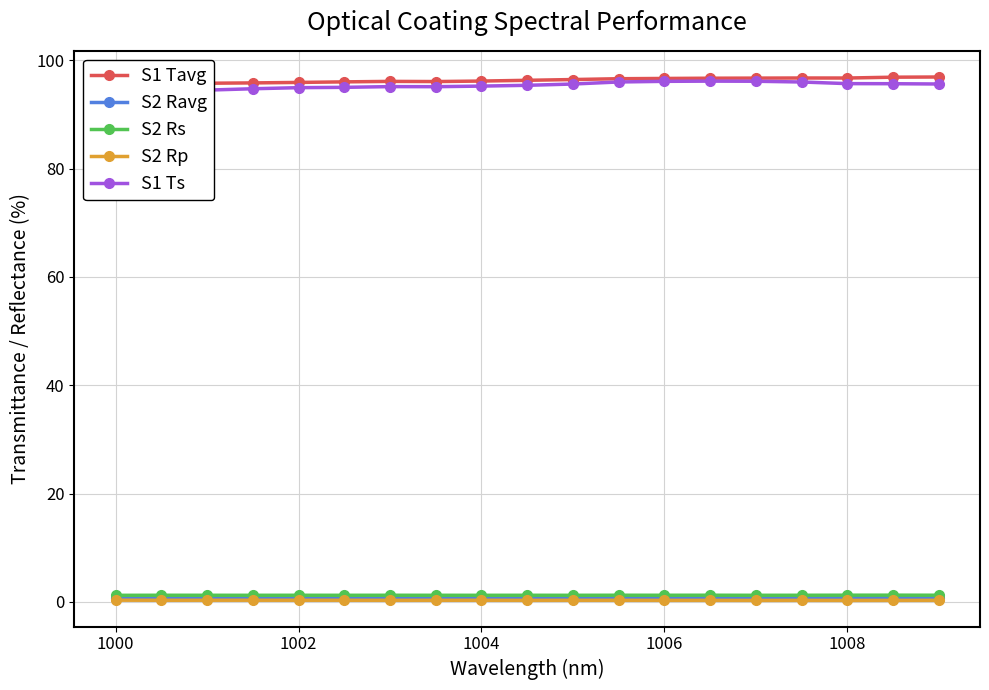

True or false: S2 Rp has more than 2 interior local peaks.

True